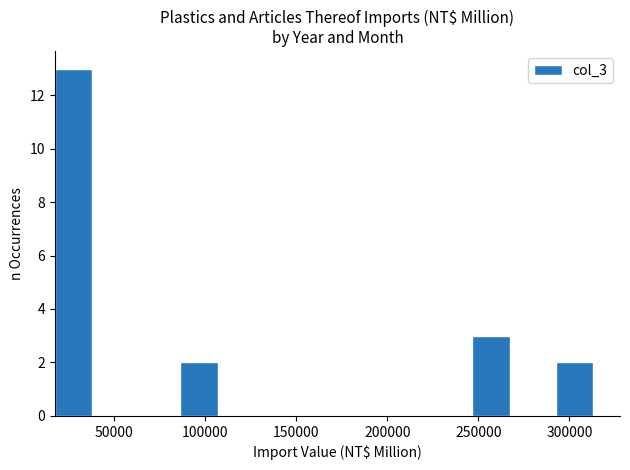

What is the height of the bar covering 290000 to 315000 on the x-axis? Neither the bar edges nor the heights are printed on the chart, so give them approximately, as read against the axes.

2